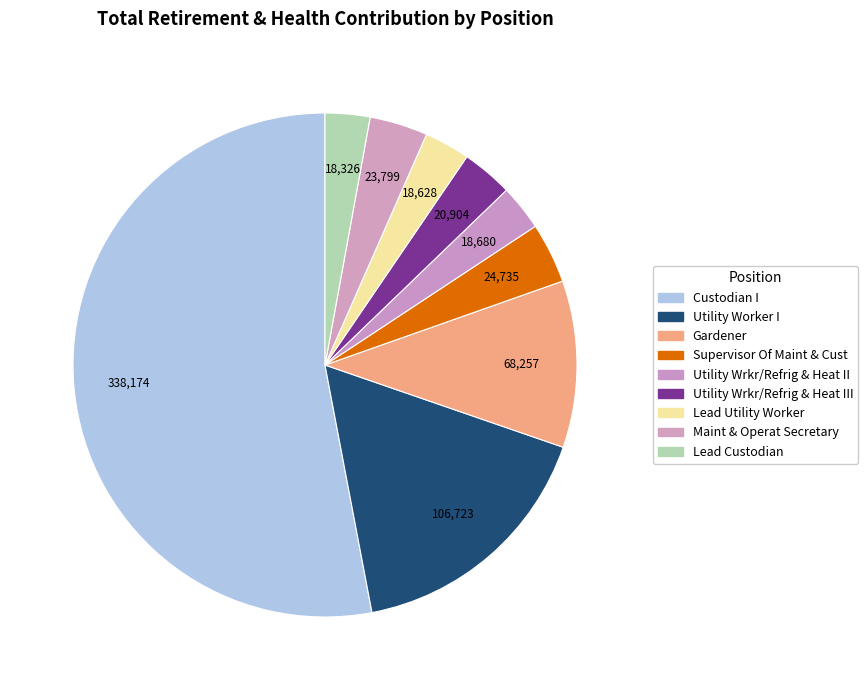

How many slices are in this pie chart?

9